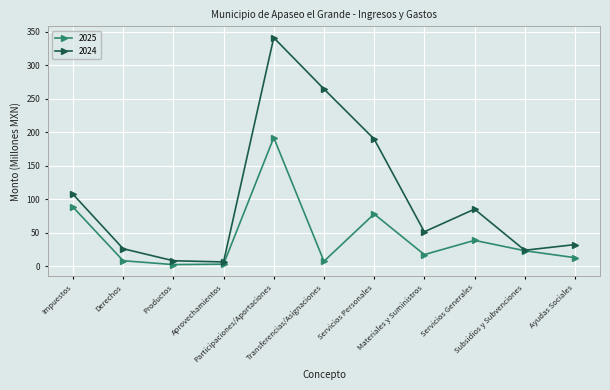

Between Derechos and Participaciones/Aportaciones, which series saw the biggest shift?

2024